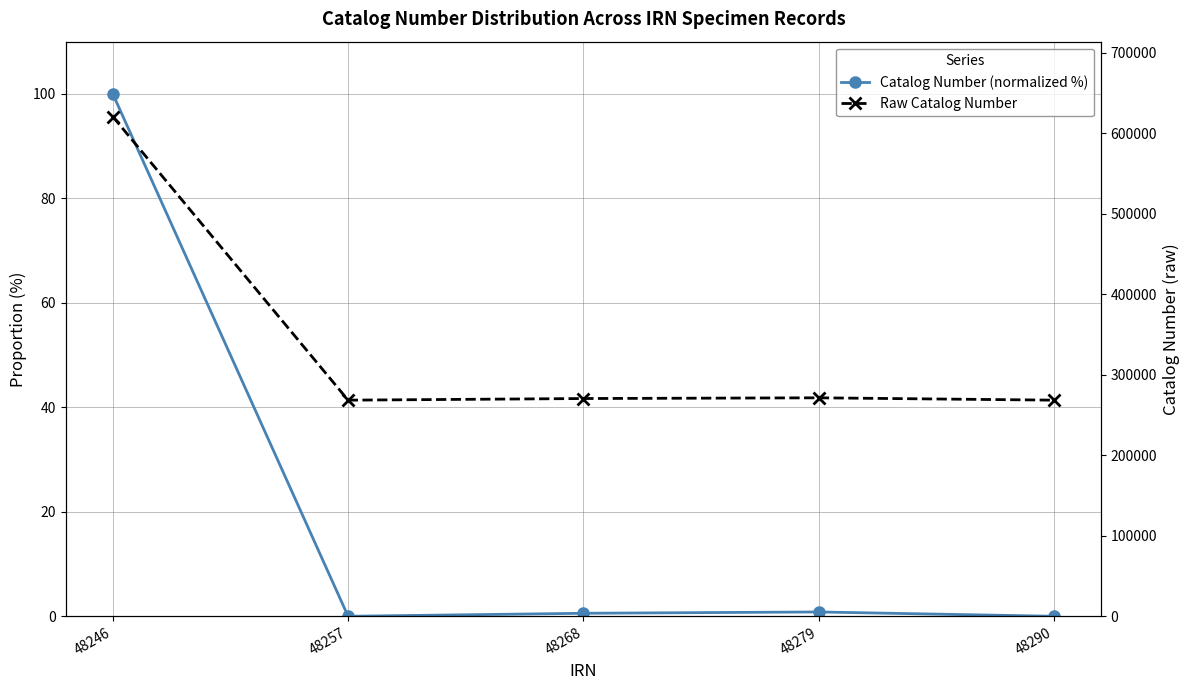

Where is the first local minimum for Raw Catalog Number?

48257